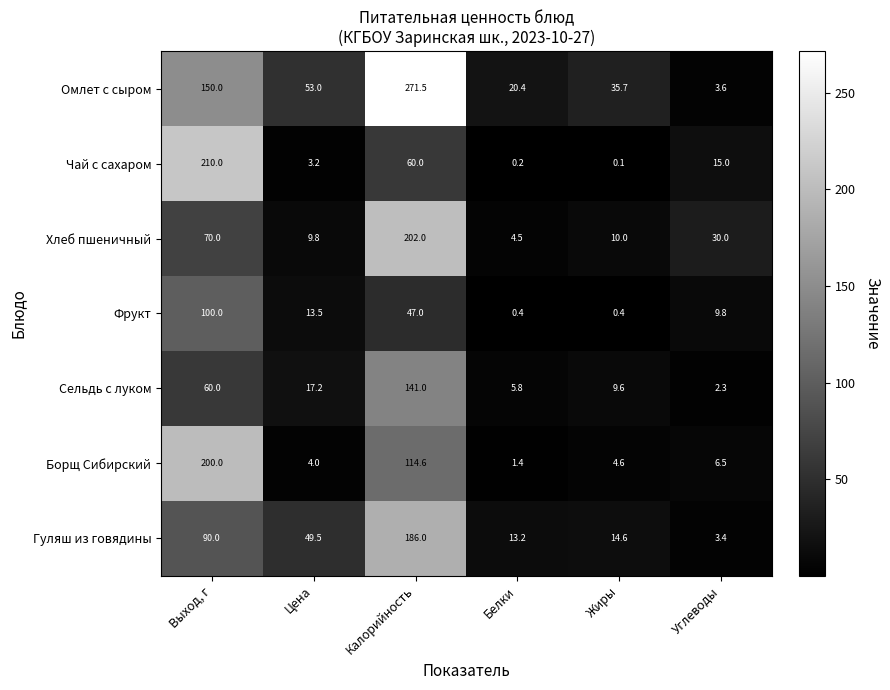

What is the highest value of the Борщ Сибирский series?

200.0